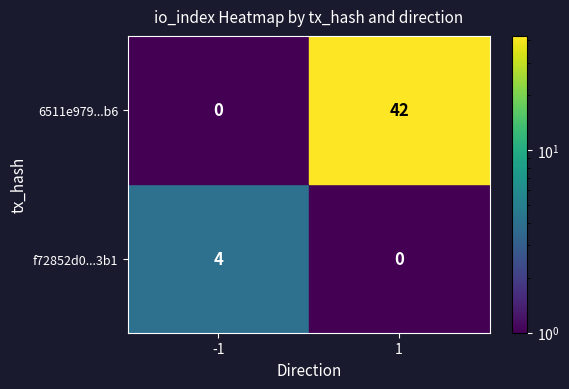

What is the spread (max minus min) of values at 1?

42